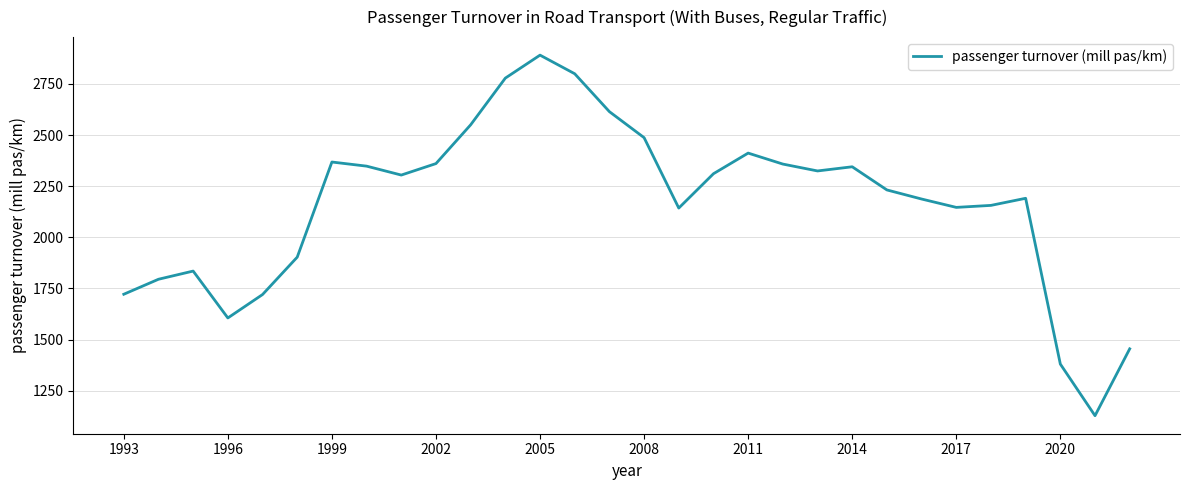

What is the greatest value displayed?

2890.8